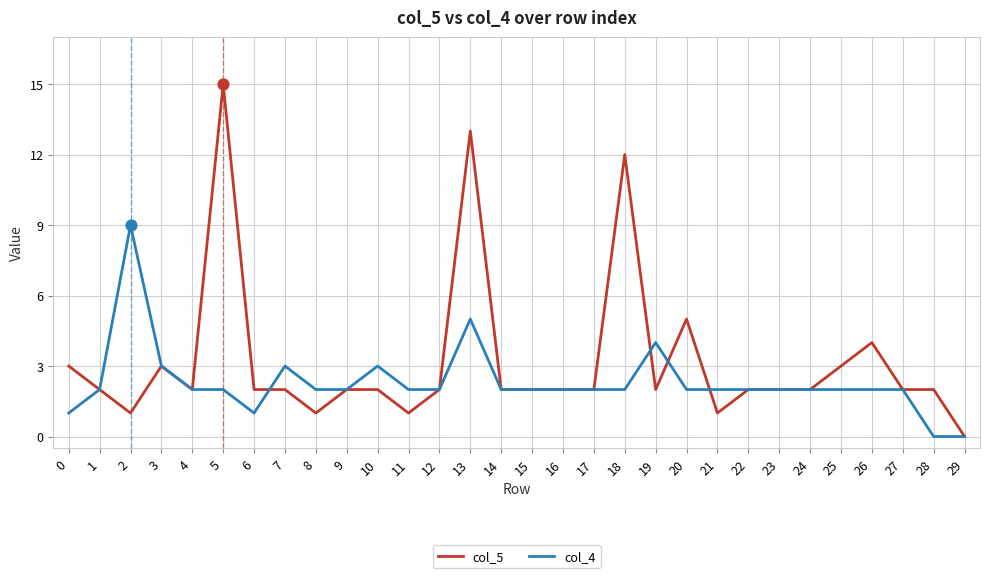

Is the value of col_5 at 19 greater than the value of col_4 at 10?

No